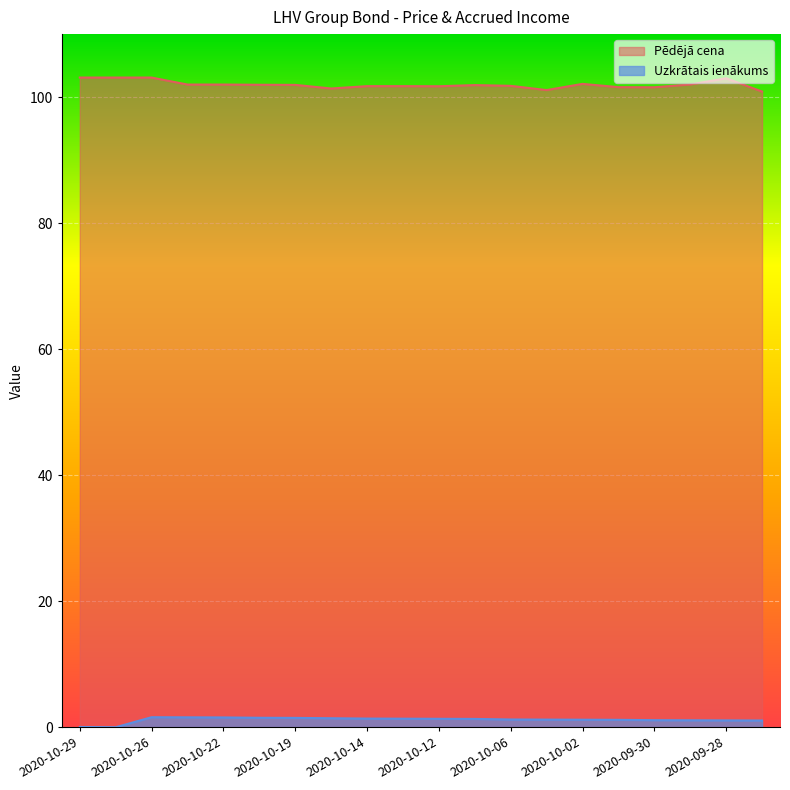

What is the sum of all Pēdējā cena values?

2039.8